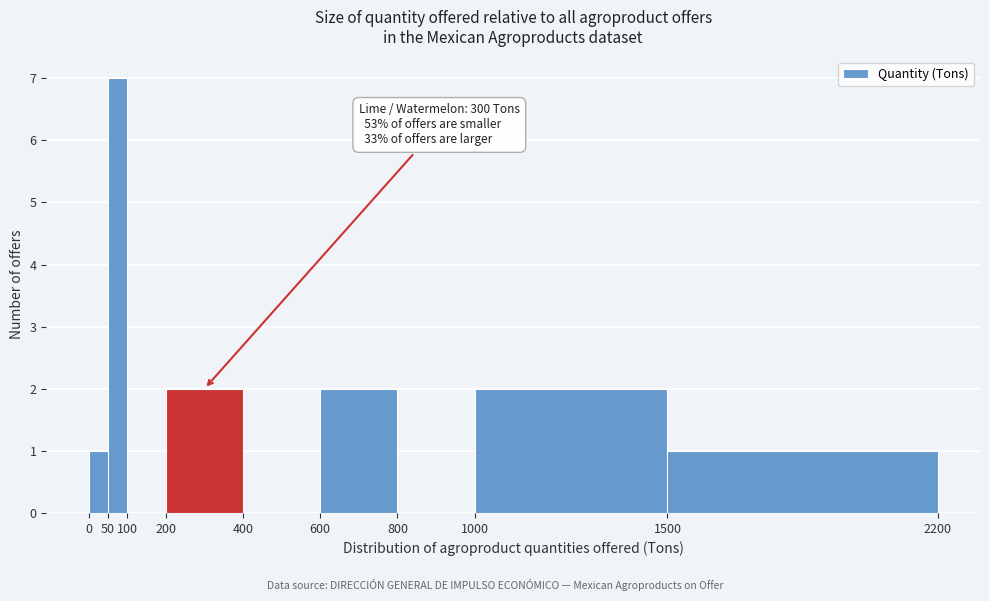

Which range on the x-axis has the tallest bar?

50 to 100